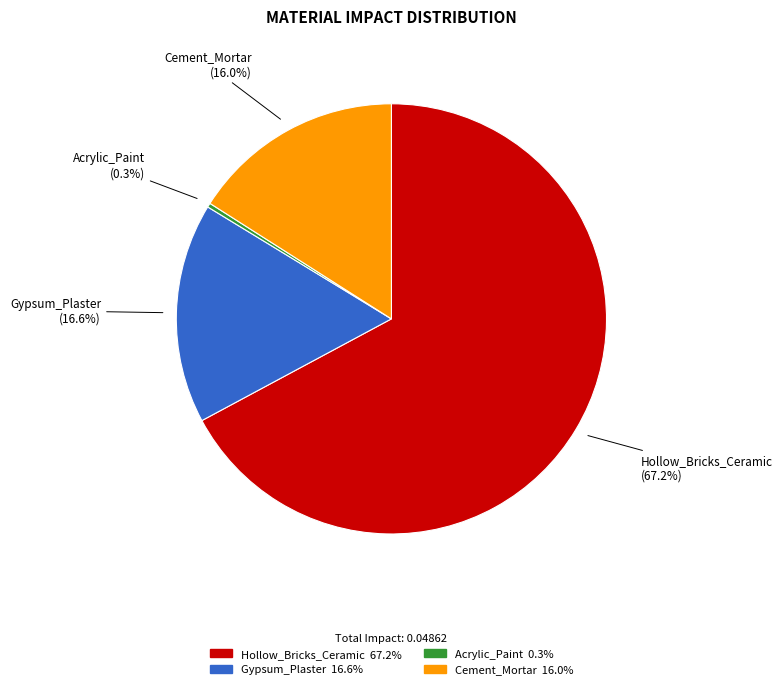

Count the number of slices in the pie.

4